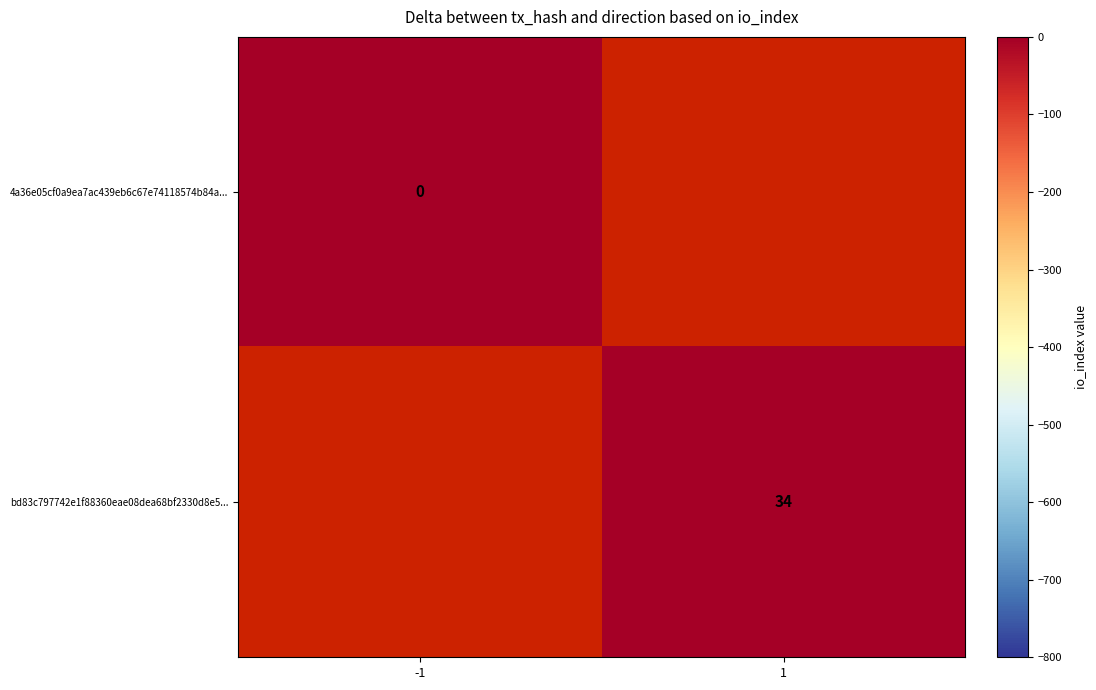

Is the value of bd83c797742e1f88360eae08dea68bf2330d8e5... at 1 greater than the value of 4a36e05cf0a9ea7ac439eb6c67e74118574b84a... at -1?

Yes